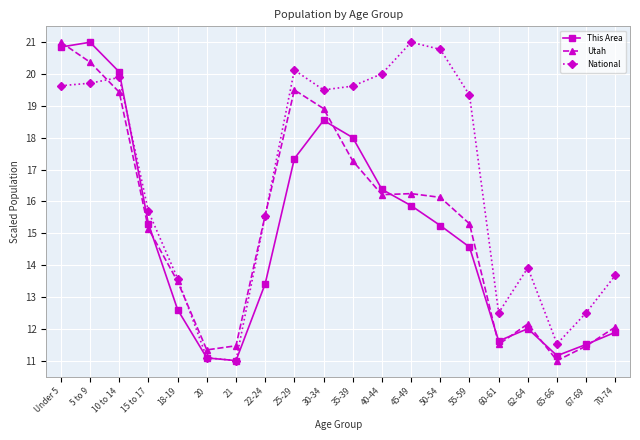

How many lines are shown in the chart?

3